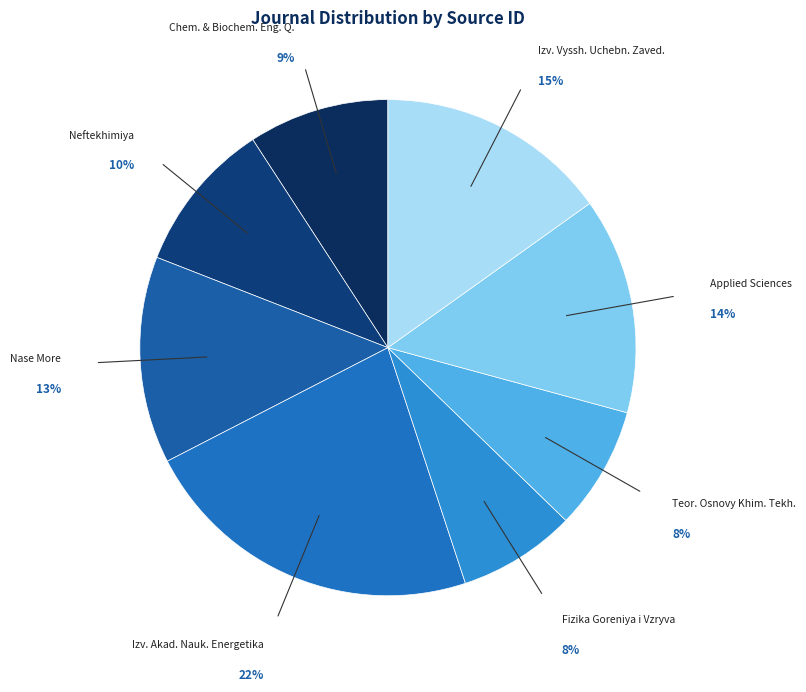

Combined, do Fizika Goreniya i Vzryva and Applied Sciences account for over 50%?

No